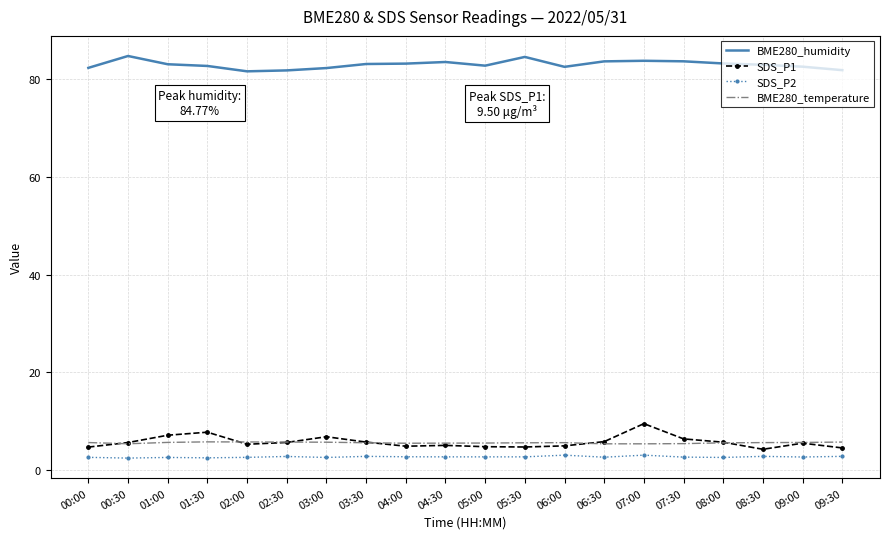

True or false: SDS_P1 has a value of 4.9 at 04:00.

True